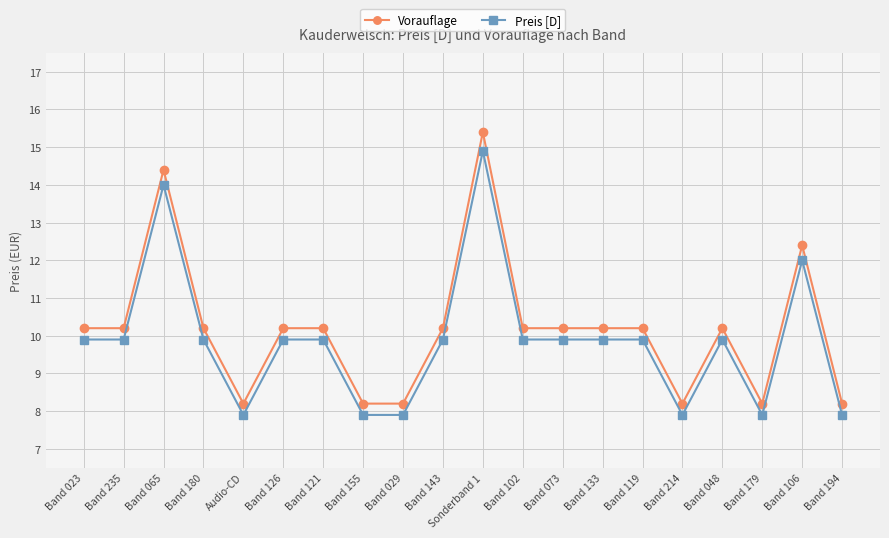

True or false: Vorauflage has more than 2 points higher than both neighbors.

True